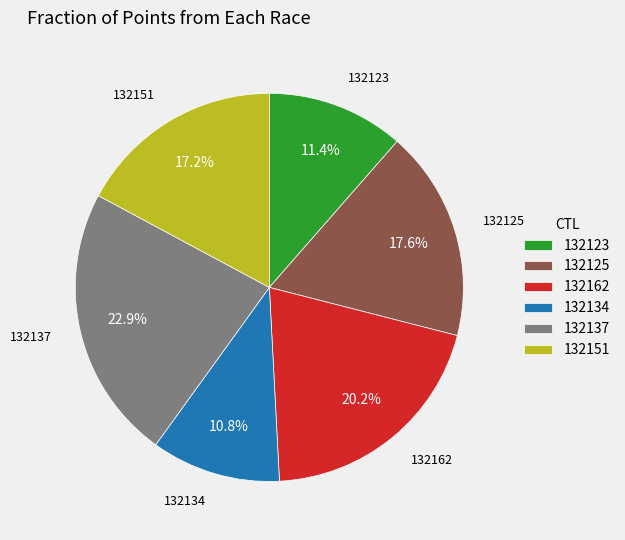

To the nearest percent, what is the combined percentage of 132134 and 132125?

28%